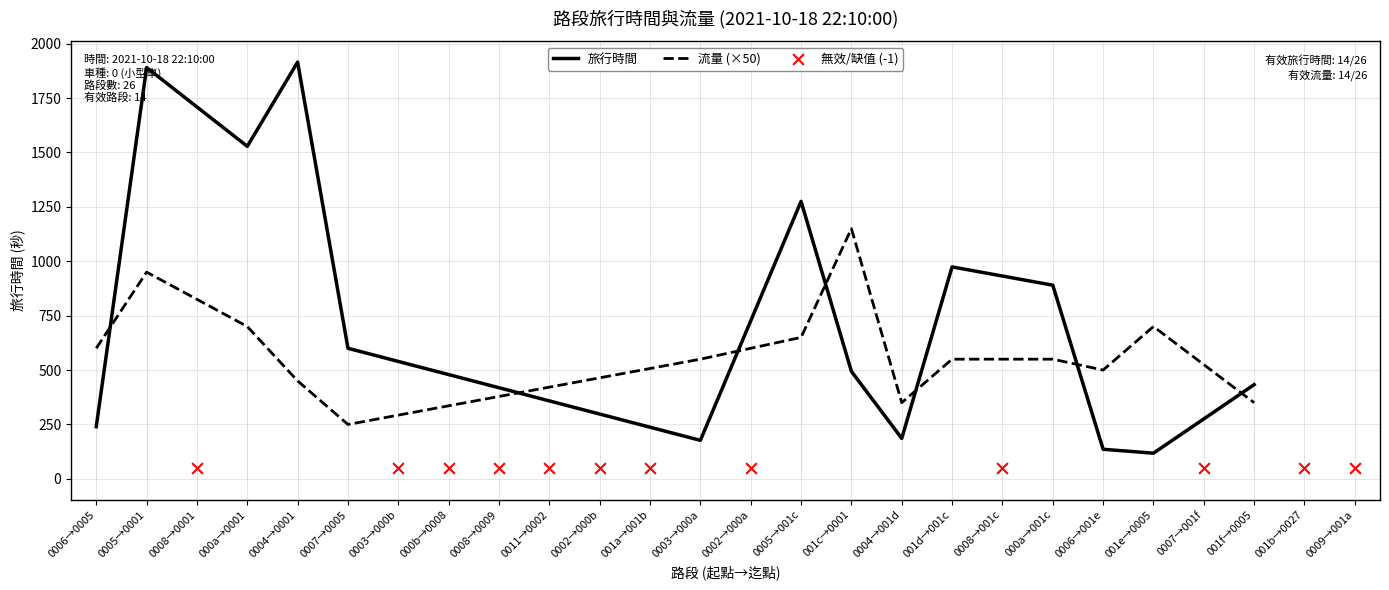

Which series ends up on top after the final intersection of 流量 (×50) and 旅行時間?

旅行時間